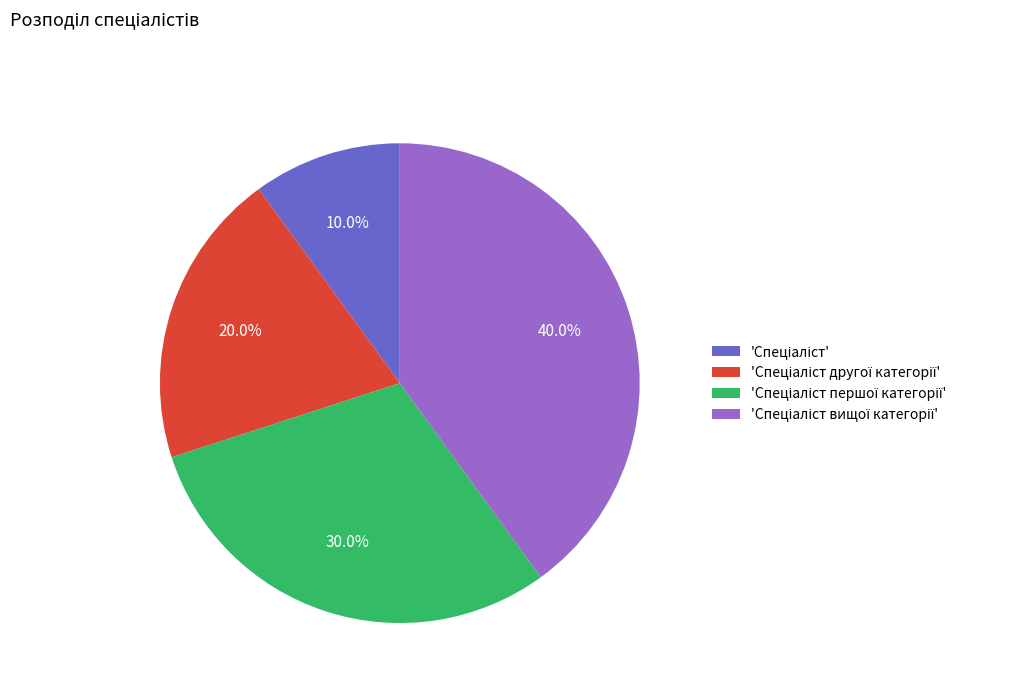

How many segments does this pie chart have?

4